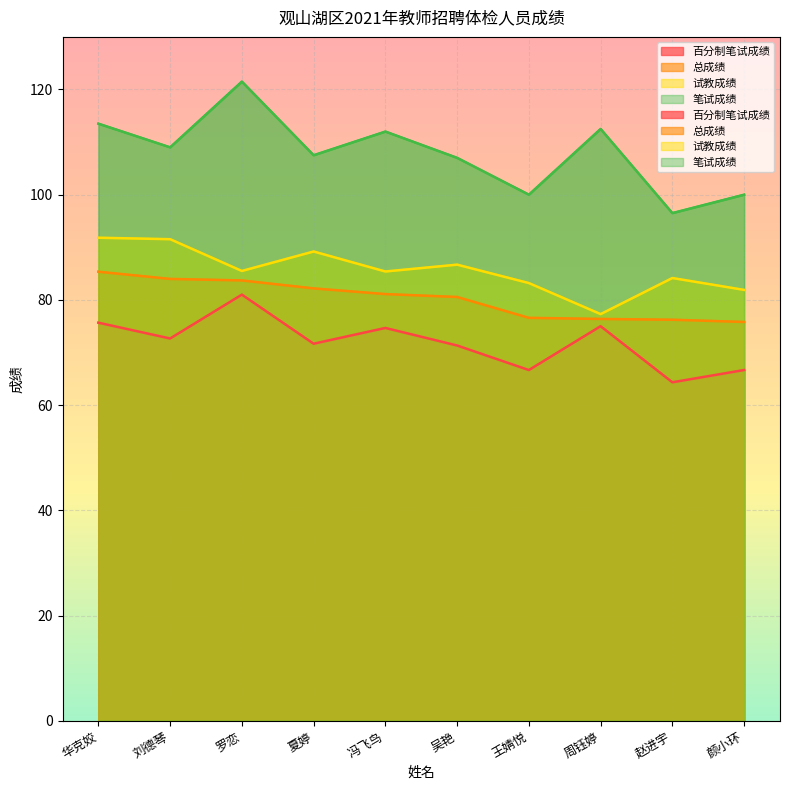

At which category does 笔试成绩 reach its first local valley?

刘德琴